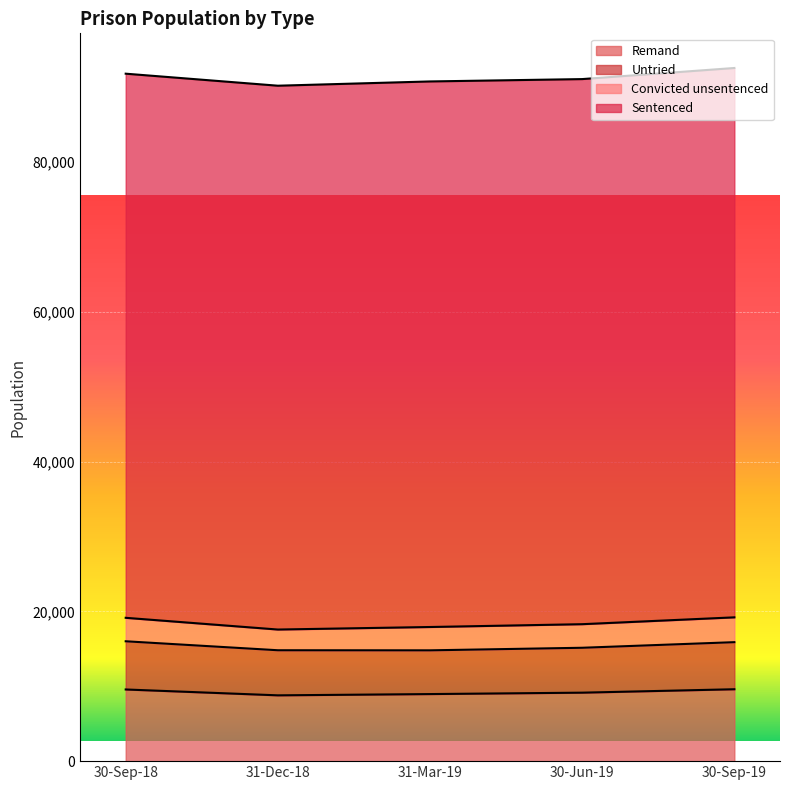

Which series has the widest spread of values?

Remand